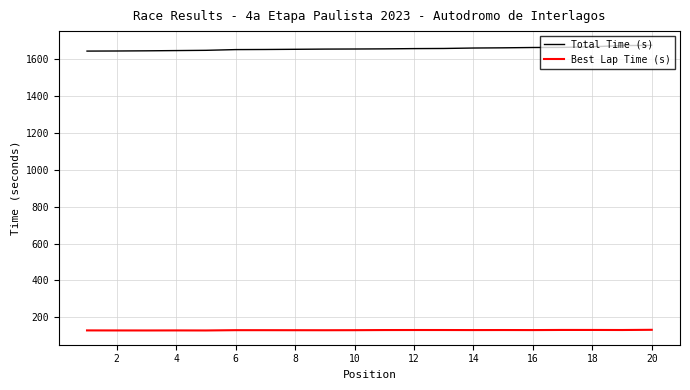

Which series has the largest total across all categories?

Total Time (s)